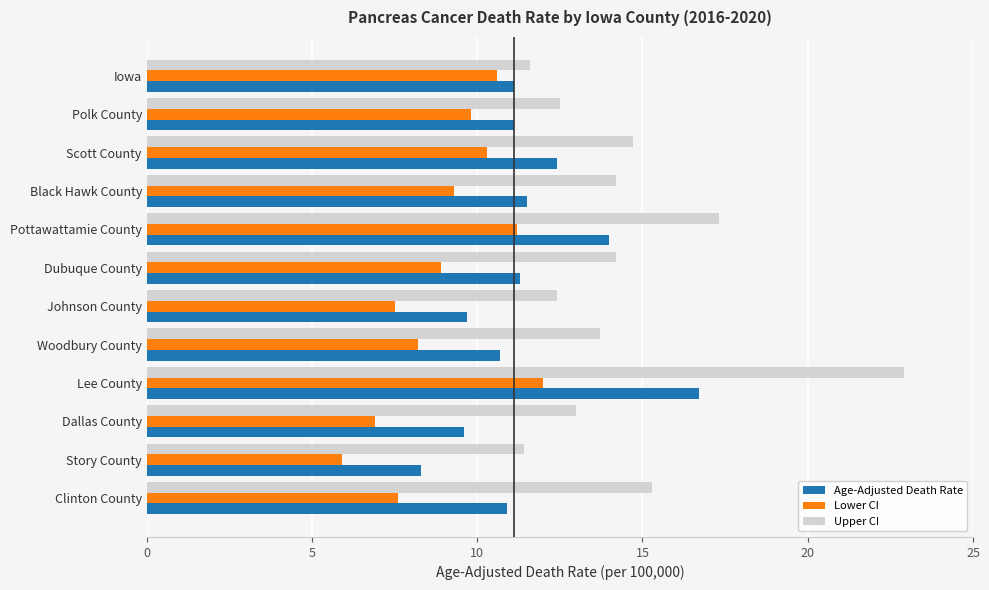

At which category is the sum across all series the highest?

Lee County